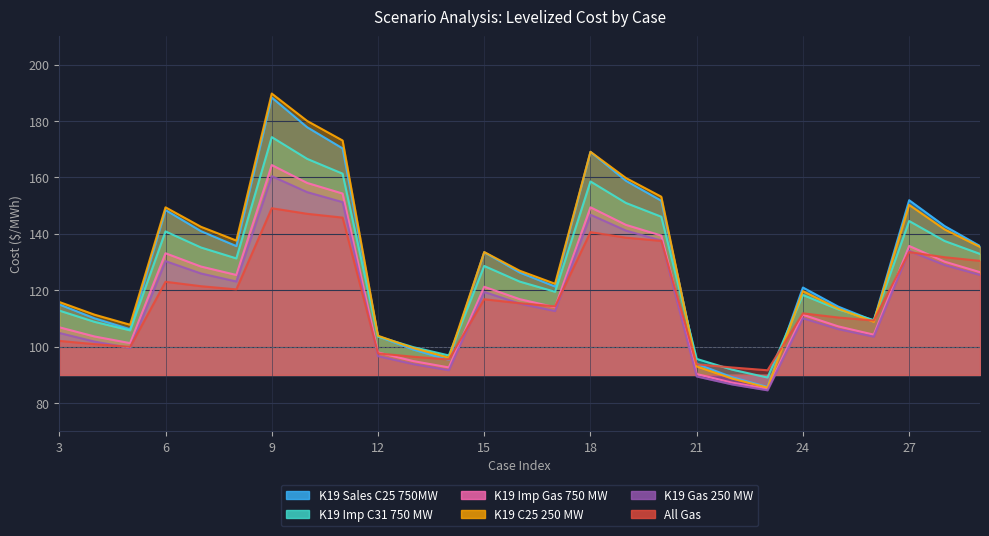

What is the spread (max minus min) of values at 27?

18.4